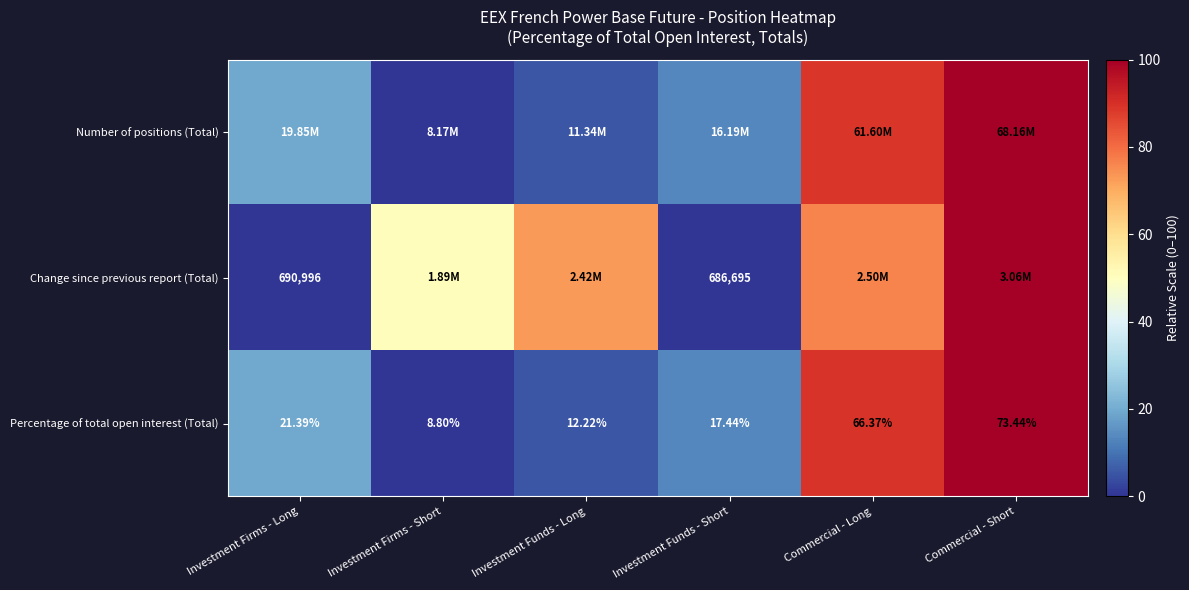

Which category has the lowest value in the Percentage of total open interest (Total) series?

Investment Firms - Short